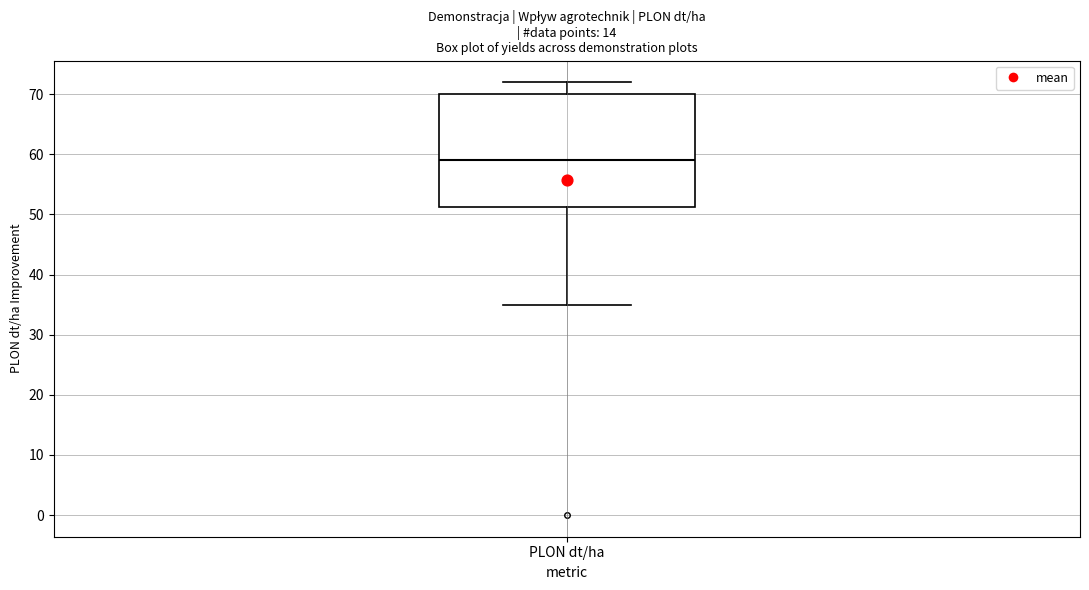

Read this box plot against the y-axis: the position of the median line, the range covered by the box, and the ends of both whiskers. The values are not printed on the chart, so give them approximately, as read against the axis.

median 59, box 51 to 70, whiskers 35 to 72